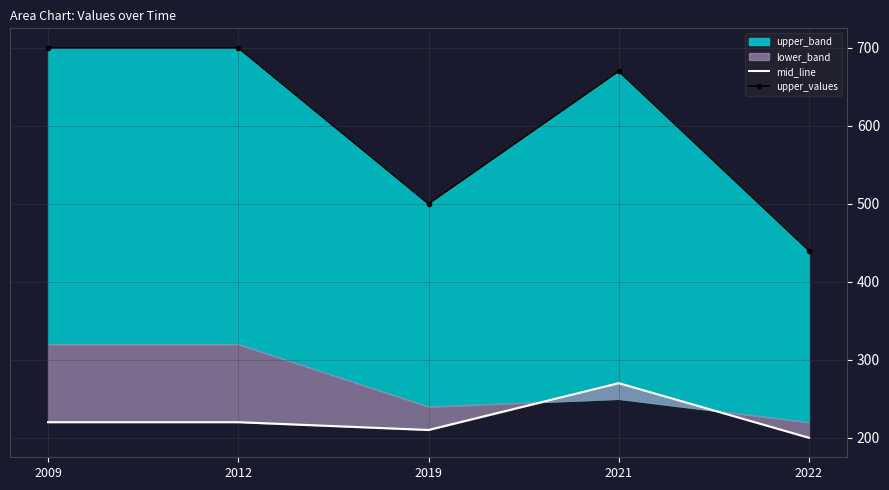

In mid_line, how many points are higher than both neighbors (excluding endpoints)?

1